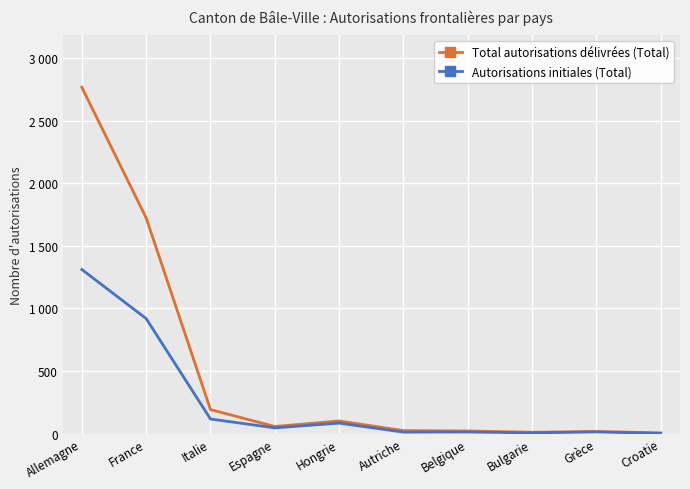

At which label does Total autorisations délivrées (Total) first exceed 56?

Allemagne